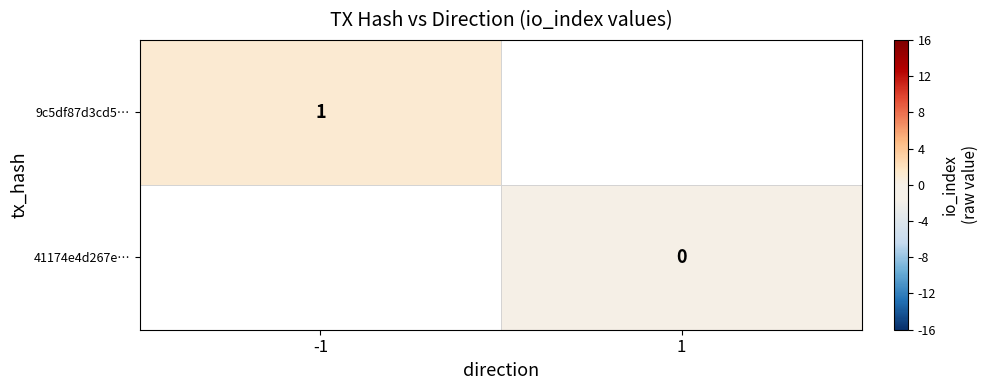

Is the value of 9c5df87d3cd5… at -1 greater than the value of 41174e4d267e… at 1?

Yes